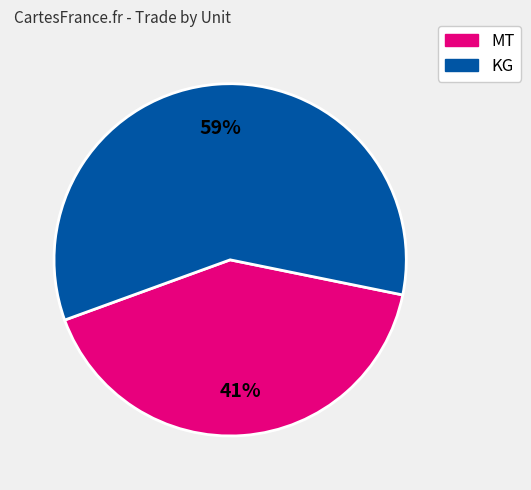

How many slices are in this pie chart?

2